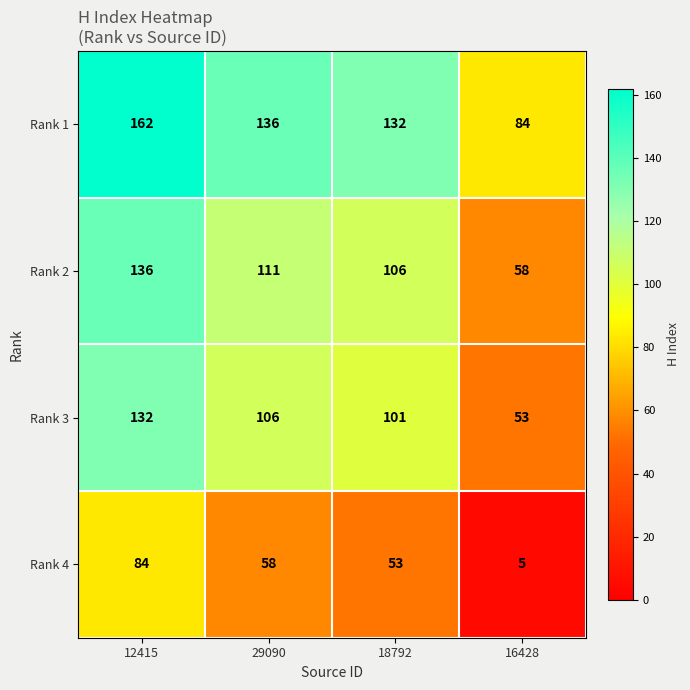

True or false: Rank 3 has a value of 106 at 29090.

True